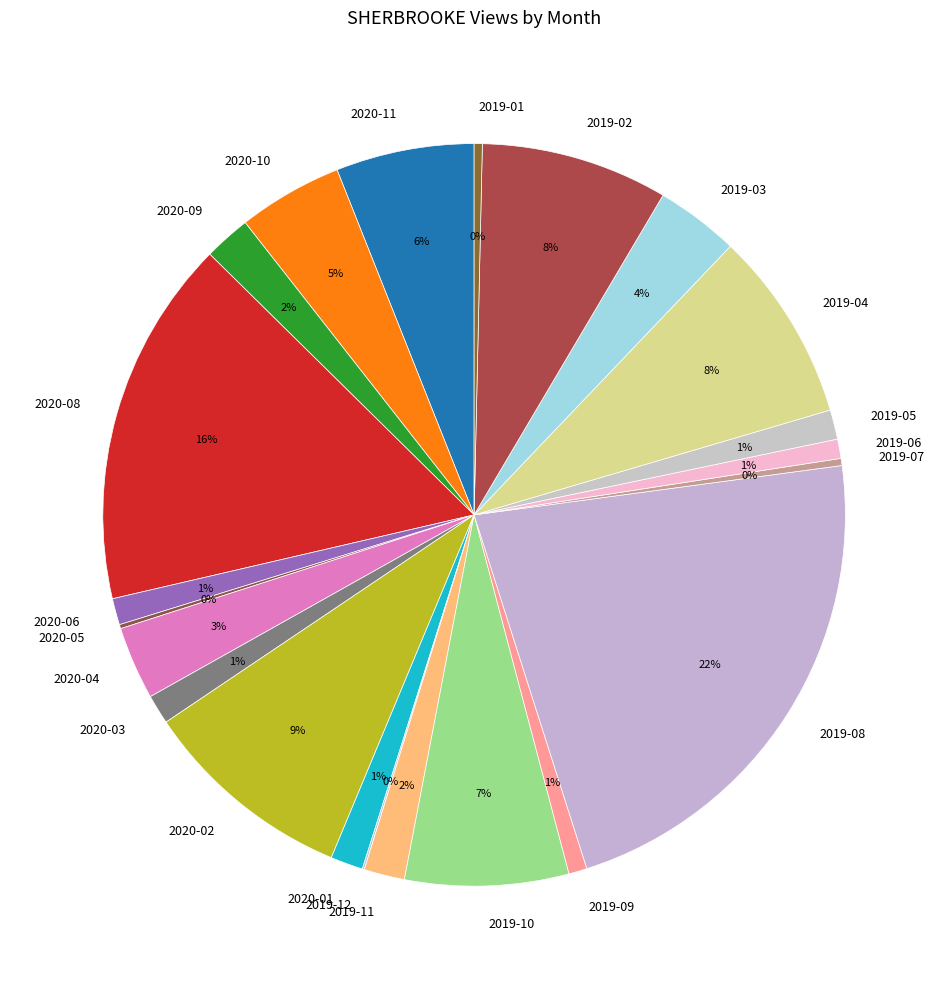

Does any single category account for the majority?

No